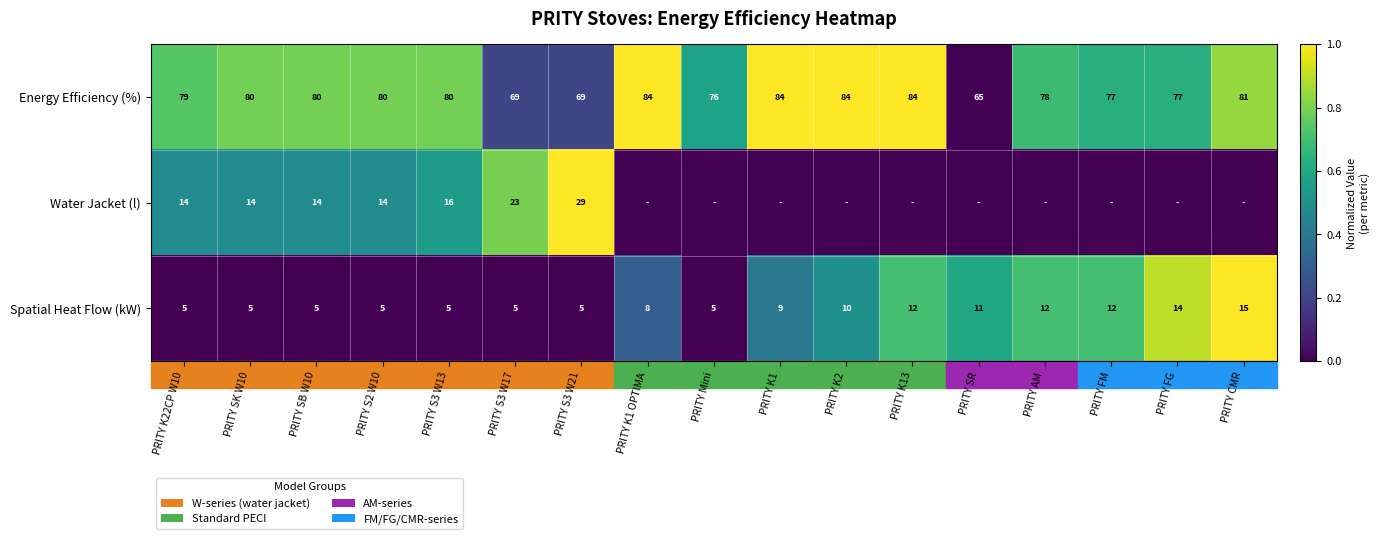

Which category has the lowest value across all series?

PRITY SR